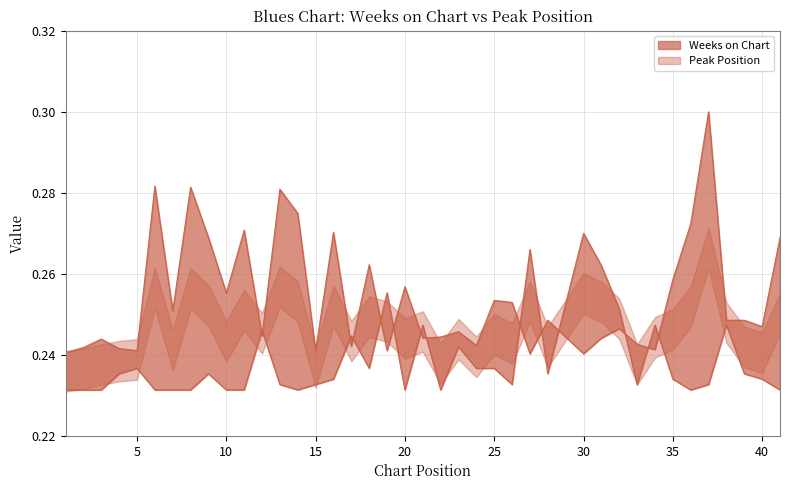

True or false: Weeks on Chart and Peak Position intersect in this chart.

True